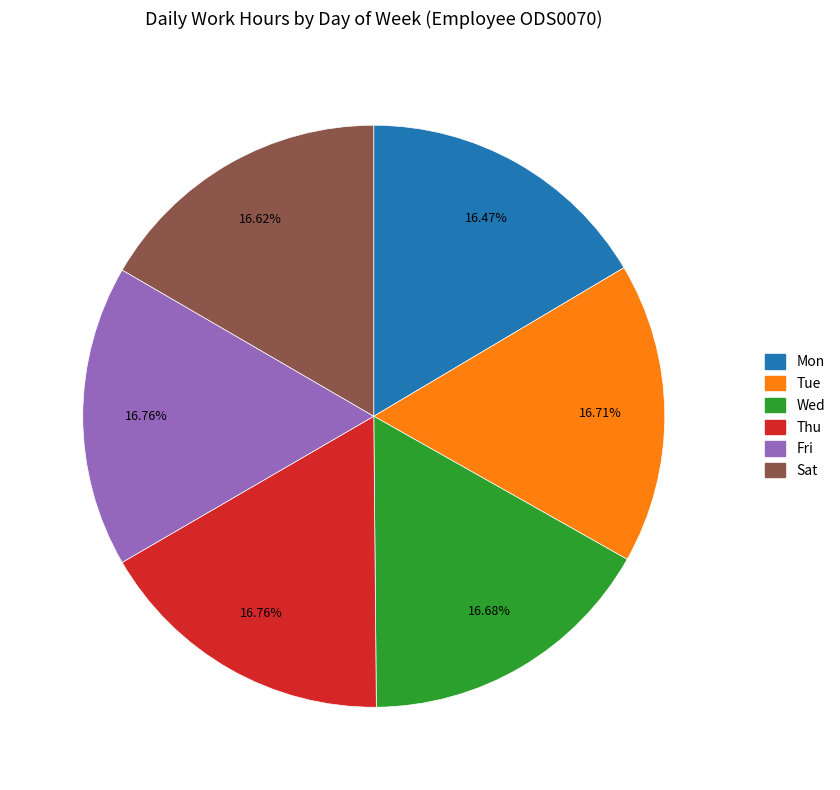

The Tue slice represents 30% of the pie. True or false?

False